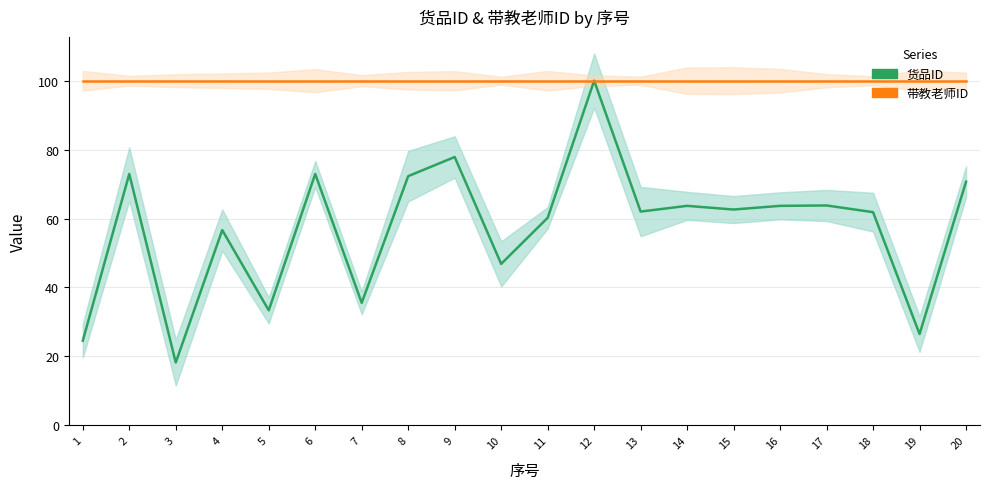

What is the difference between the highest and lowest values at 8?

27.7